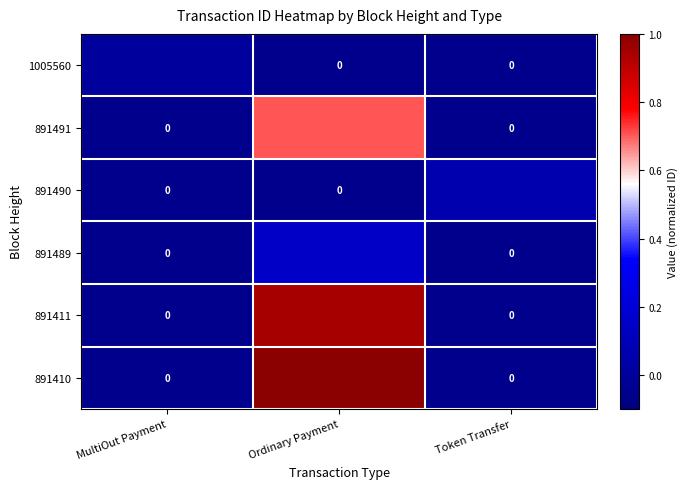

At which label is 891411 closest to 0?

MultiOut Payment